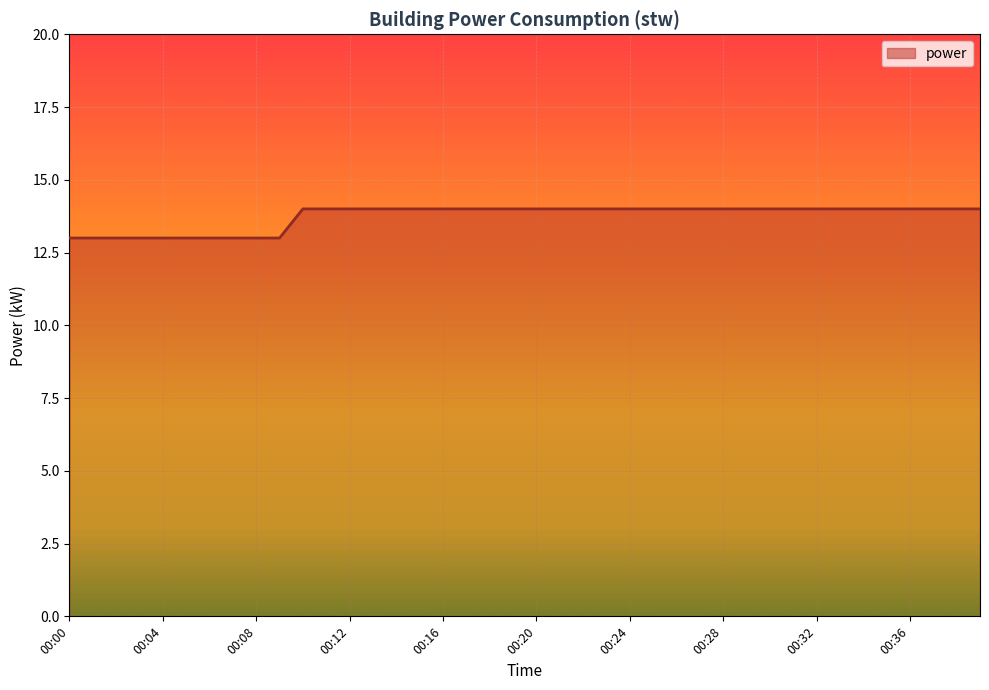

What is the difference between the maximum and minimum values?

1